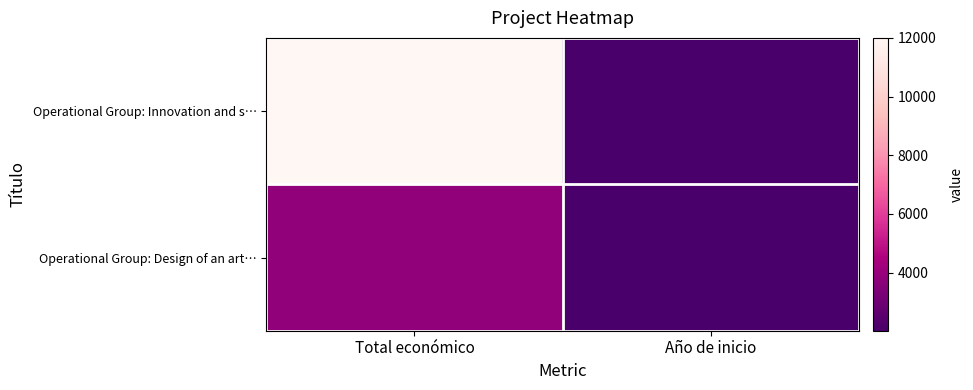

What is the maximum value shown in the chart?

12000